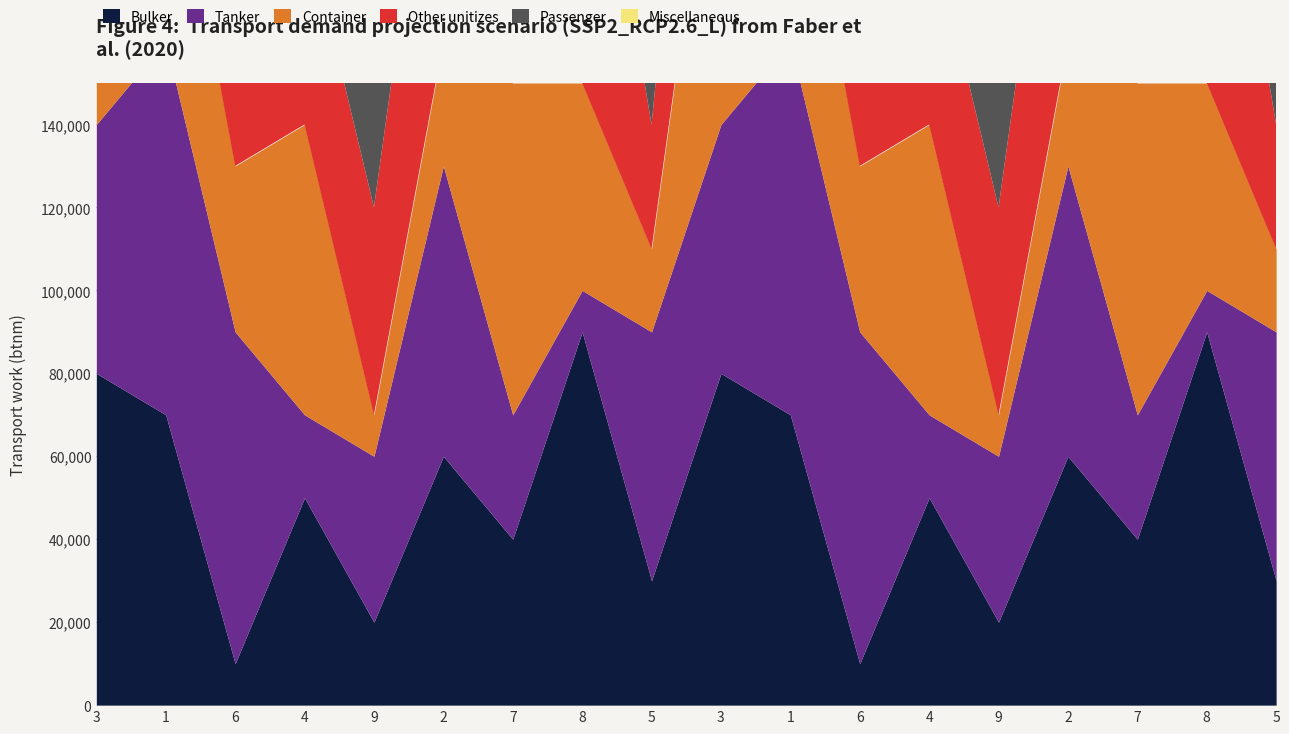

True or false: Passenger has a value of 2 at 8.

False